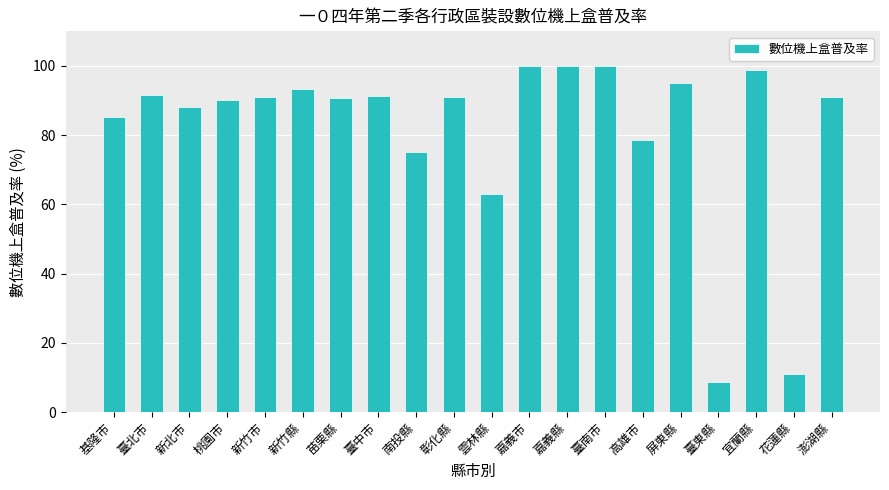

The chart shows a value of 46.4 at 彰化縣. True or false?

False